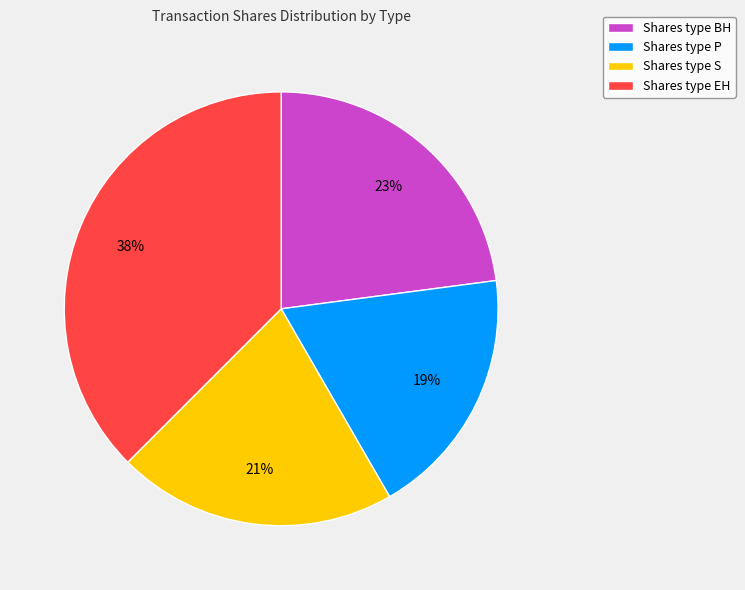

To the nearest percent, what is the combined percentage of Shares type EH and Shares type BH?

60%